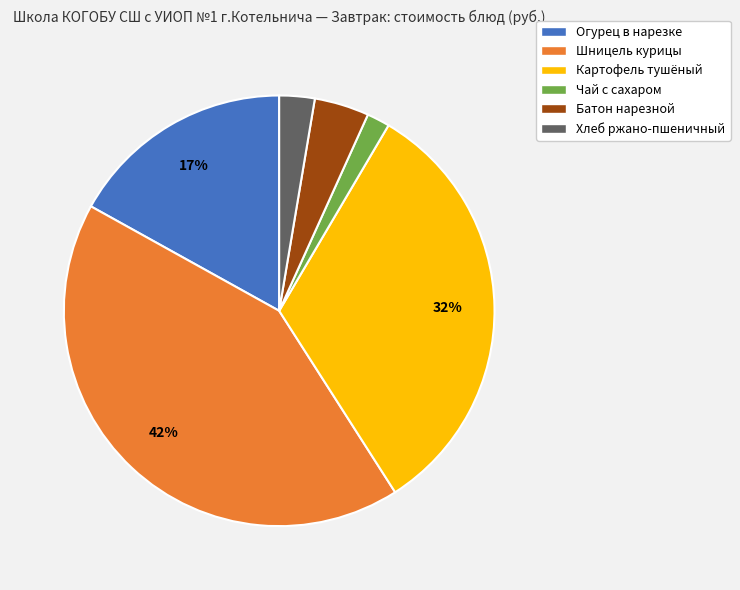

What is the ratio of the value at Шницель курицы to the value at Картофель тушёный?

1.3